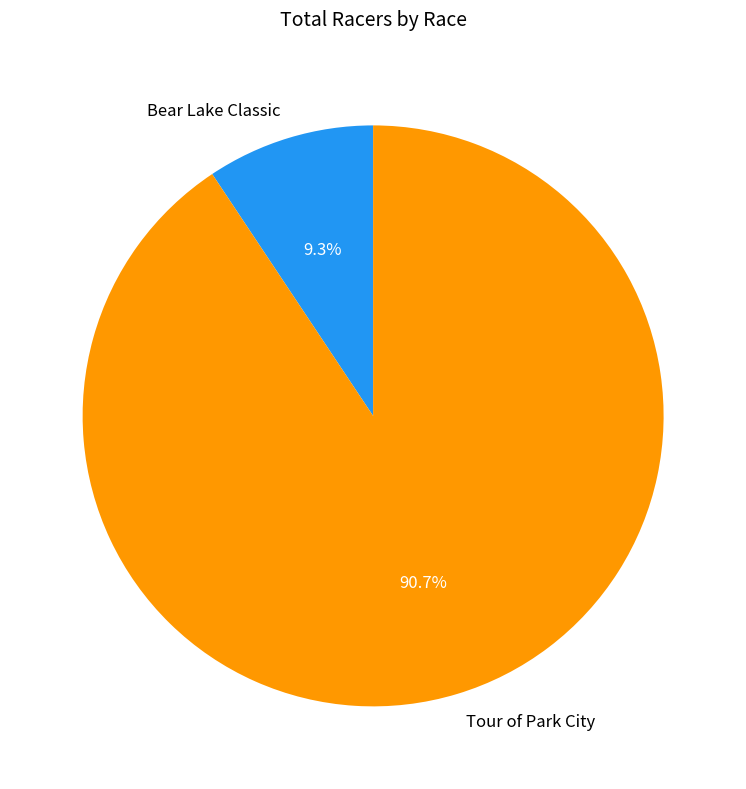

How many slices are in this pie chart?

2